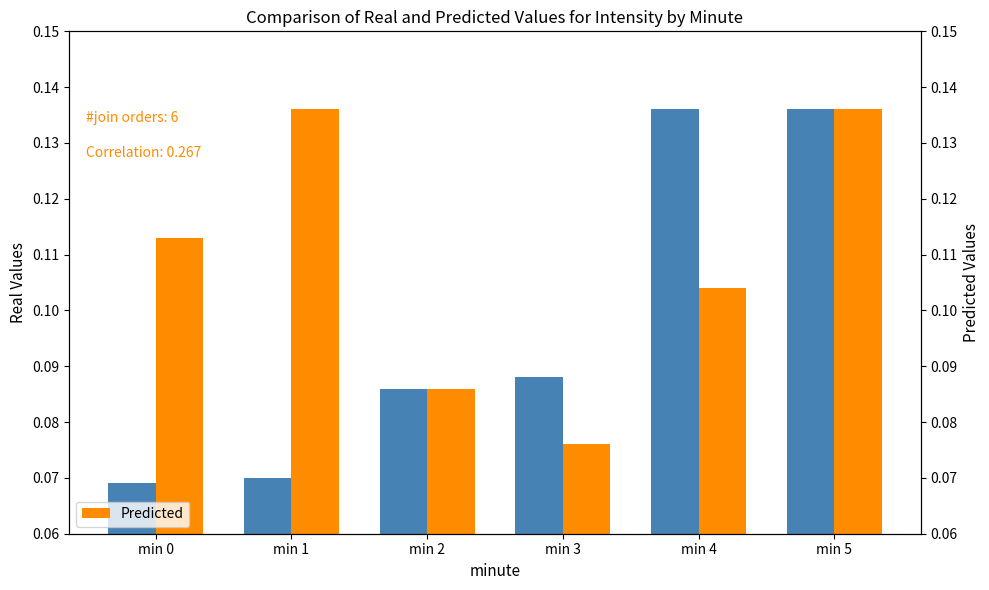

What is the value of the Predicted bar at the 1st from the left?

0.1